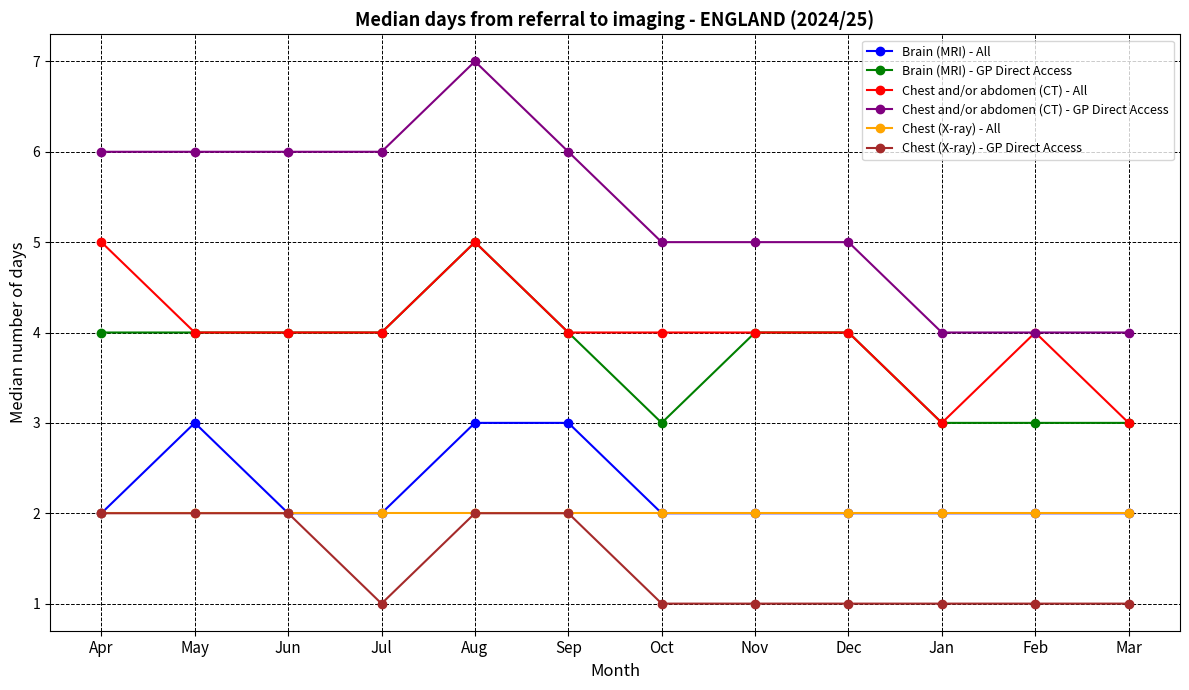

Is it true that Chest and/or abdomen (CT) - GP Direct Access equals 7 at Aug?

True